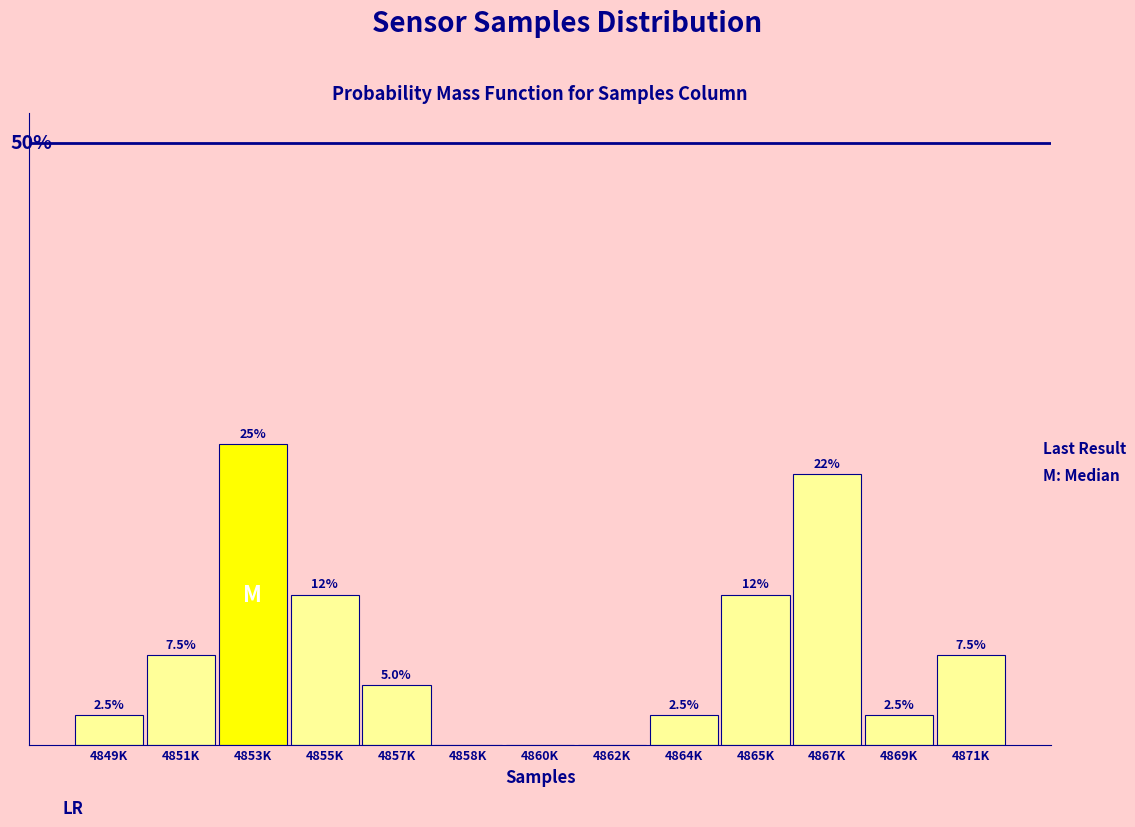

Between 4871K and 4869K, which is larger?

4871K